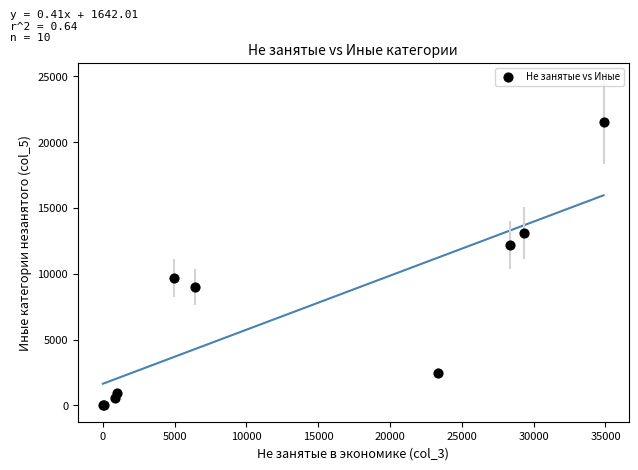

What Y value in the scatter plot is closest to 10766?

9679.0